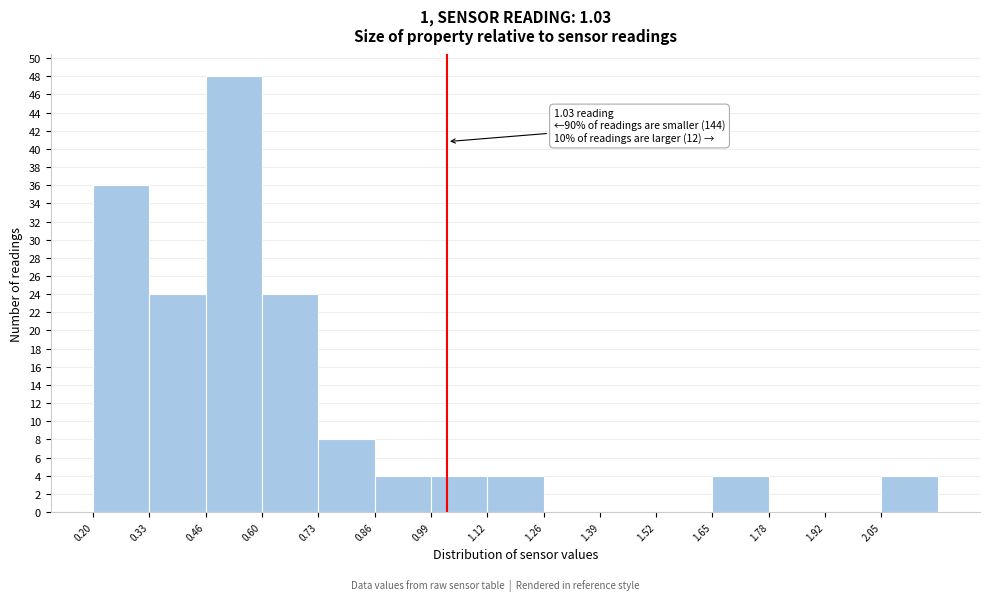

Which range on the x-axis has the tallest bar?

0.464 to 0.596